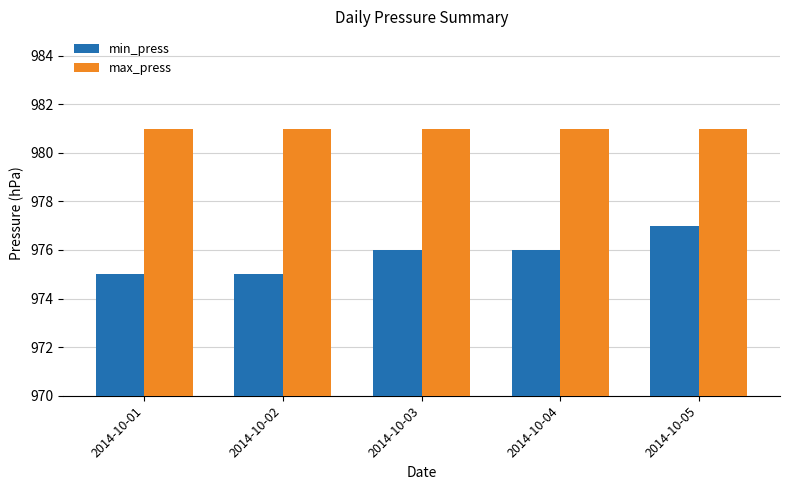

What is the highest value of the min_press series?

977